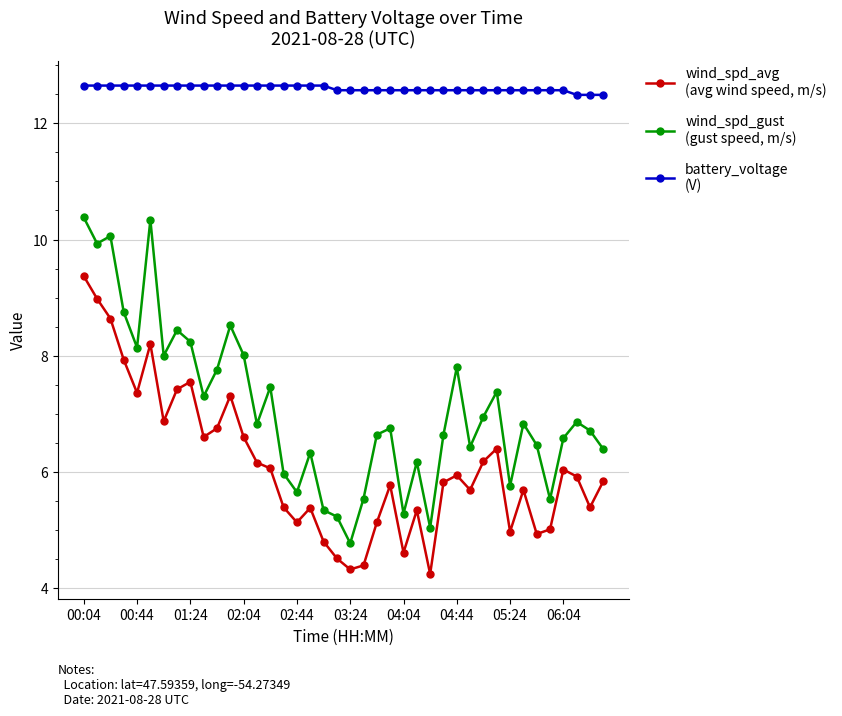

What is the maximum value shown in the chart?

12.7